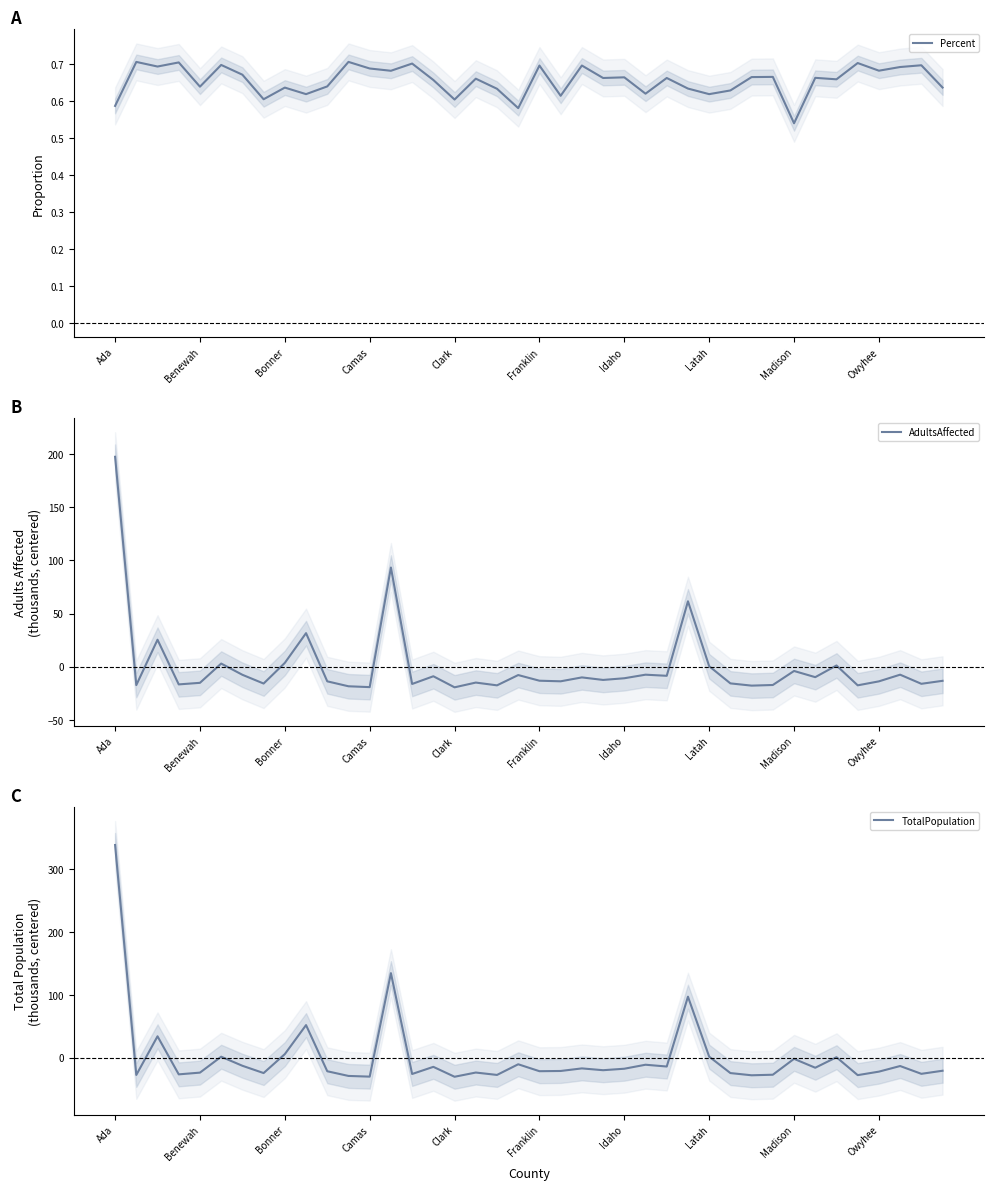

Which series has the largest total across all categories?

Percent